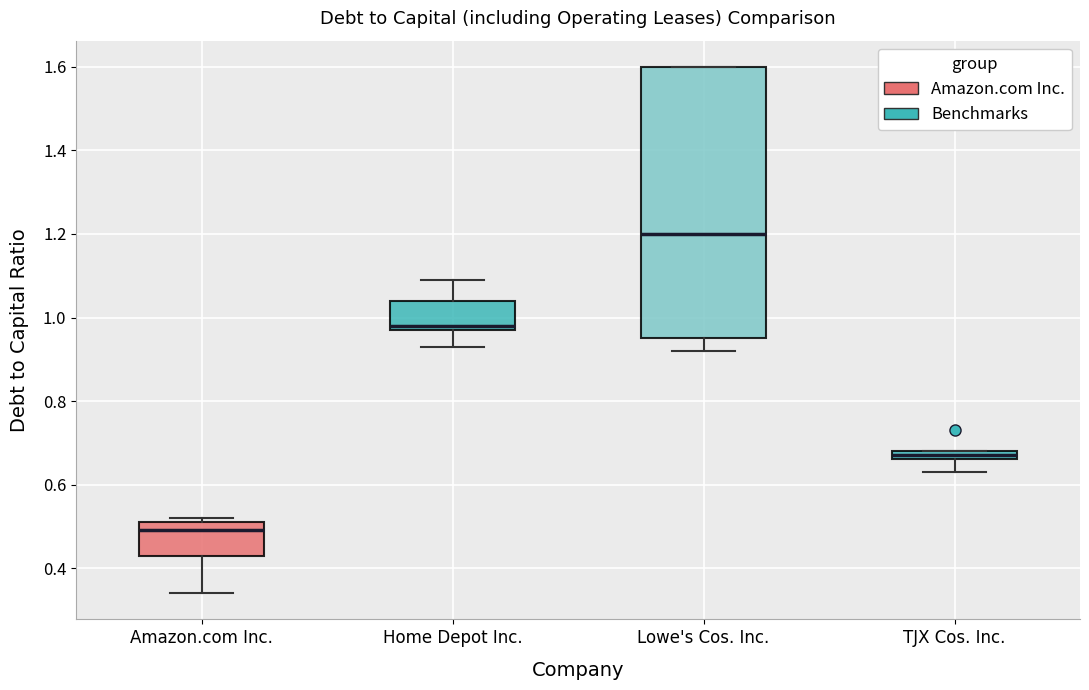

Which box is the tallest, from its lower edge to its upper edge?

Lowe's Cos. Inc.